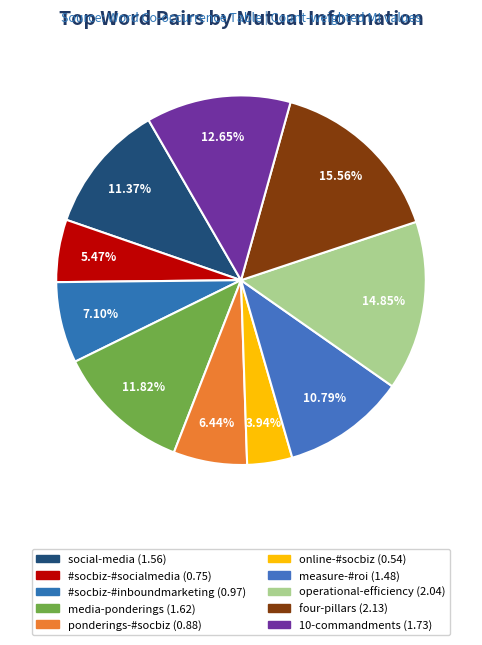

Count the number of slices in the pie.

10